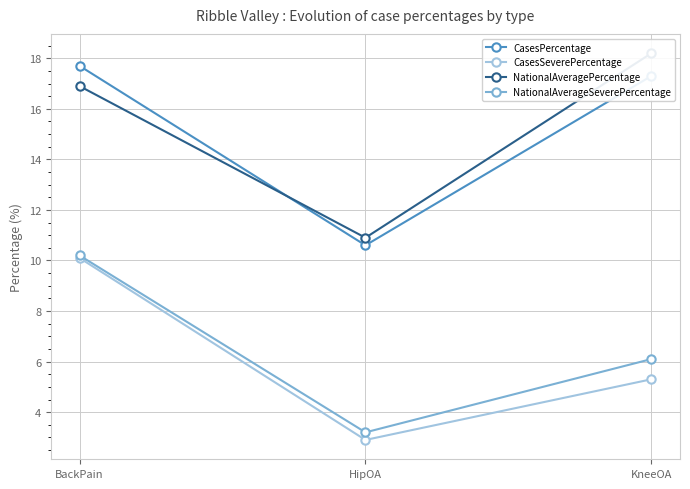

Reading right to left, list all the values displayed in this chart.

CasesPercentage: 17.3	10.6	17.7
CasesSeverePercentage: 5.3	2.9	10.1
NationalAveragePercentage: 18.2	10.9	16.9
NationalAverageSeverePercentage: 6.1	3.2	10.2